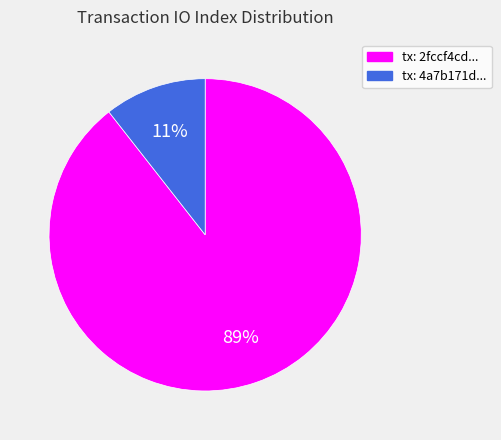

What is the majority slice?

tx: 2fccf4cd...